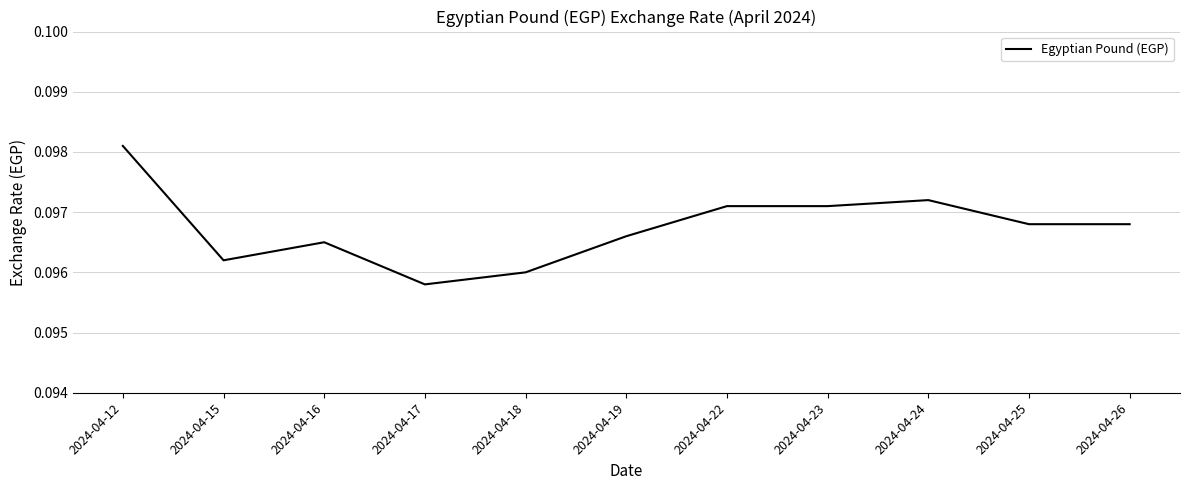

Which category has the lowest value across all series?

2024-04-17